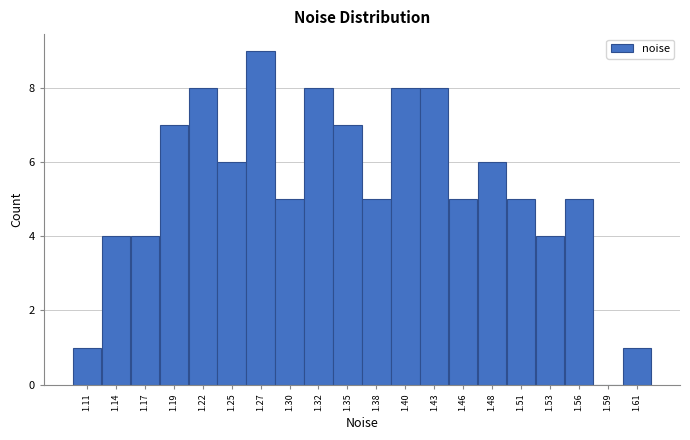

Reading left to right, transcribe this chart: for each bar, give the range it covers on the x-axis and its height. Neither the bar edges nor the heights are printed on the chart, so give them approximately, as read against the axes.

1.100 to 1.130: 1
1.130 to 1.155: 4
1.155 to 1.180: 4
1.180 to 1.205: 7
1.205 to 1.235: 8
1.235 to 1.260: 6
1.260 to 1.285: 9
1.285 to 1.310: 5
1.310 to 1.335: 8
1.335 to 1.365: 7
1.365 to 1.390: 5
1.390 to 1.415: 8
1.415 to 1.440: 8
1.440 to 1.470: 5
1.470 to 1.495: 6
1.495 to 1.520: 5
1.520 to 1.545: 4
1.545 to 1.575: 5
1.575 to 1.600: 0
1.600 to 1.625: 1